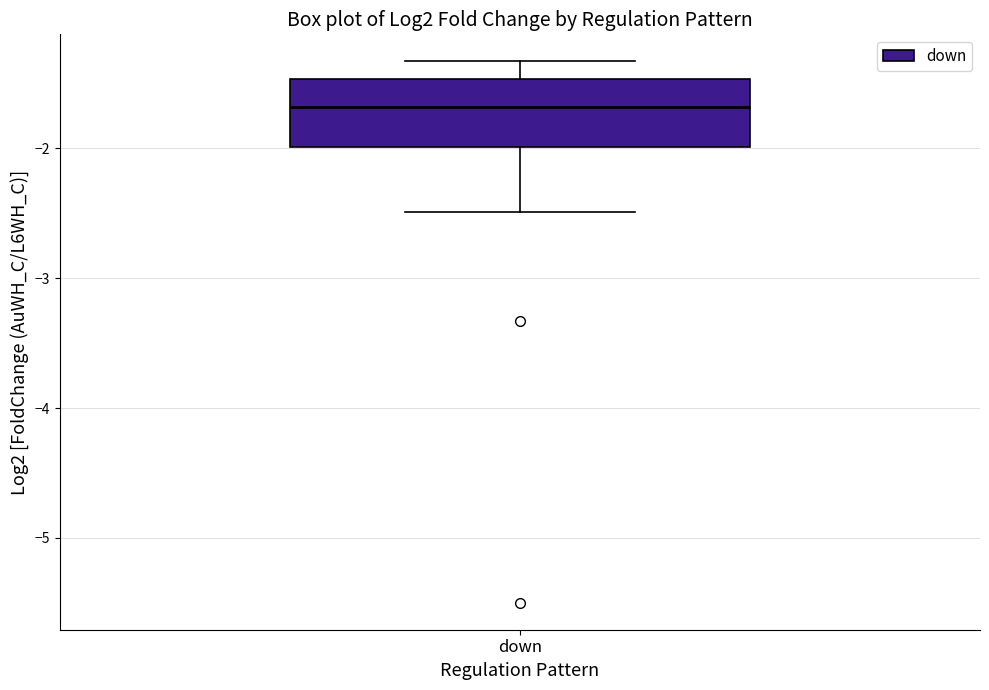

Transcribe this box plot: give where the median line is, the range the box spans, and where the two whiskers end, as read against the y-axis. The values are not printed on the chart, so give them approximately, as read against the axis.

median -1.7, box -2.0 to -1.5, whiskers -2.5 to -1.3